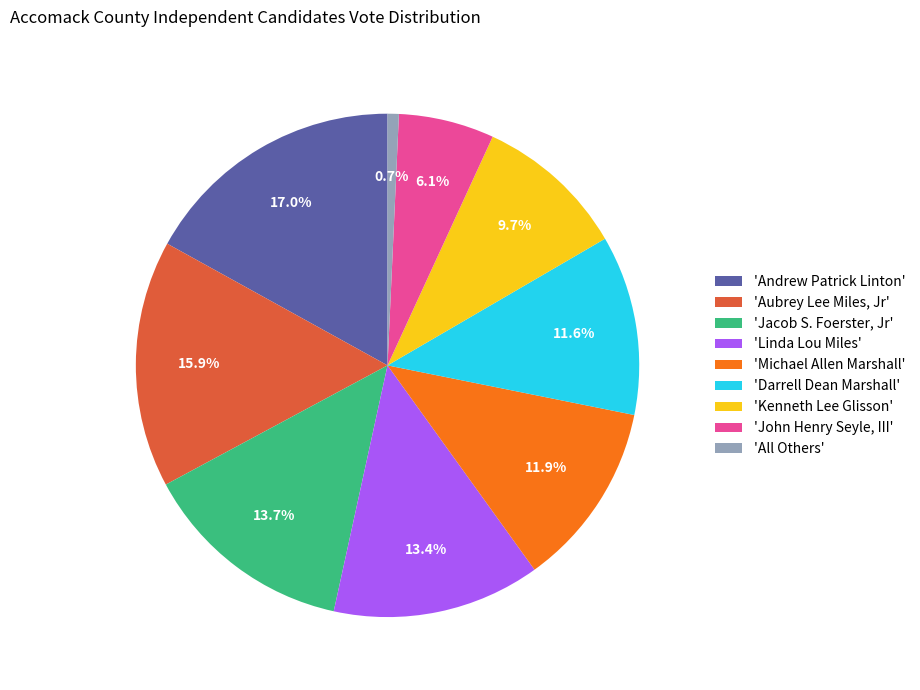

Which slice is the smallest?

'All Others'